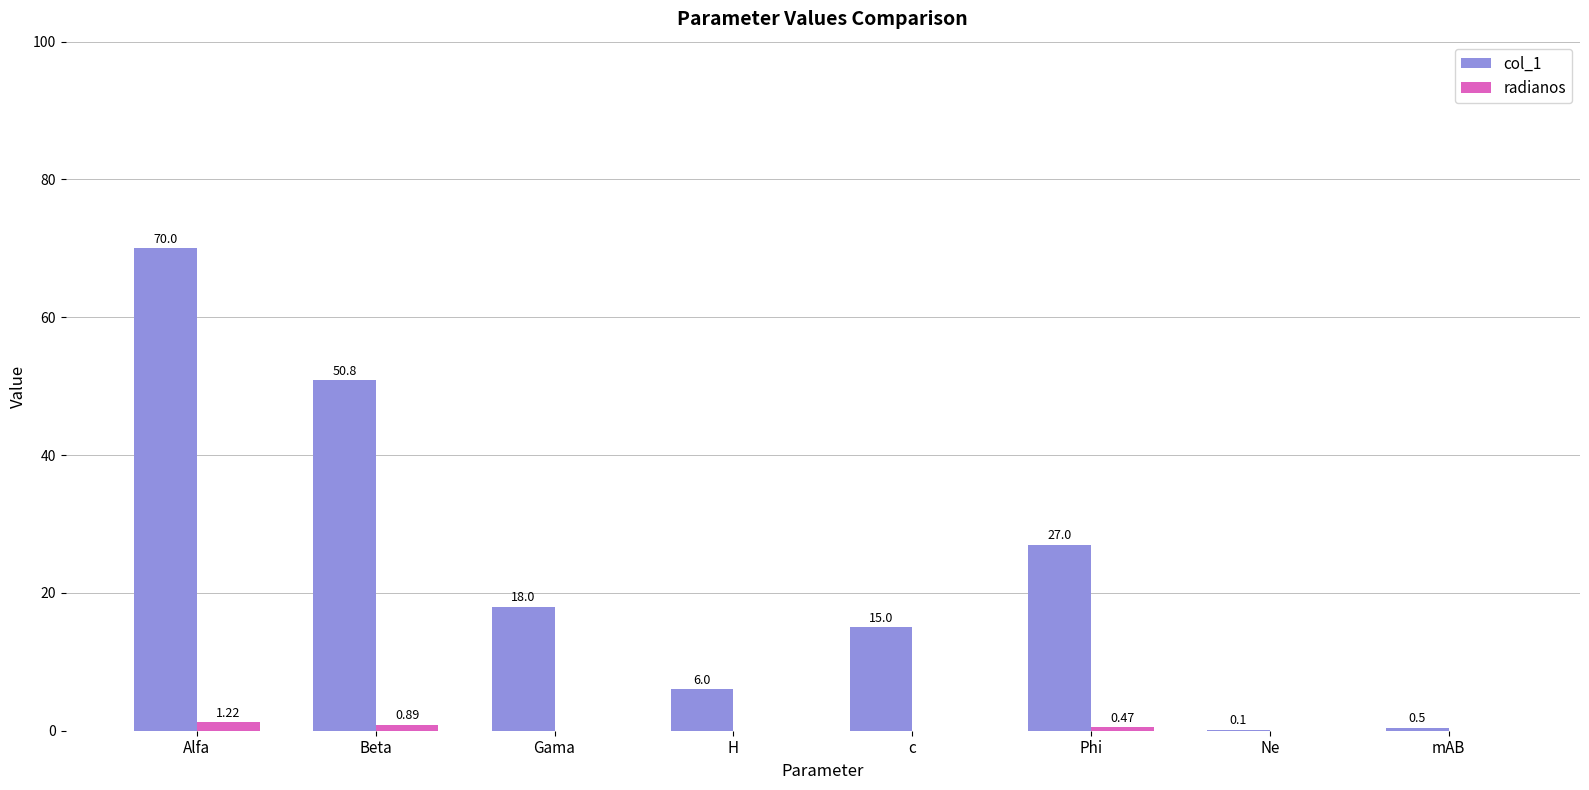

How many series are shown in this chart?

2